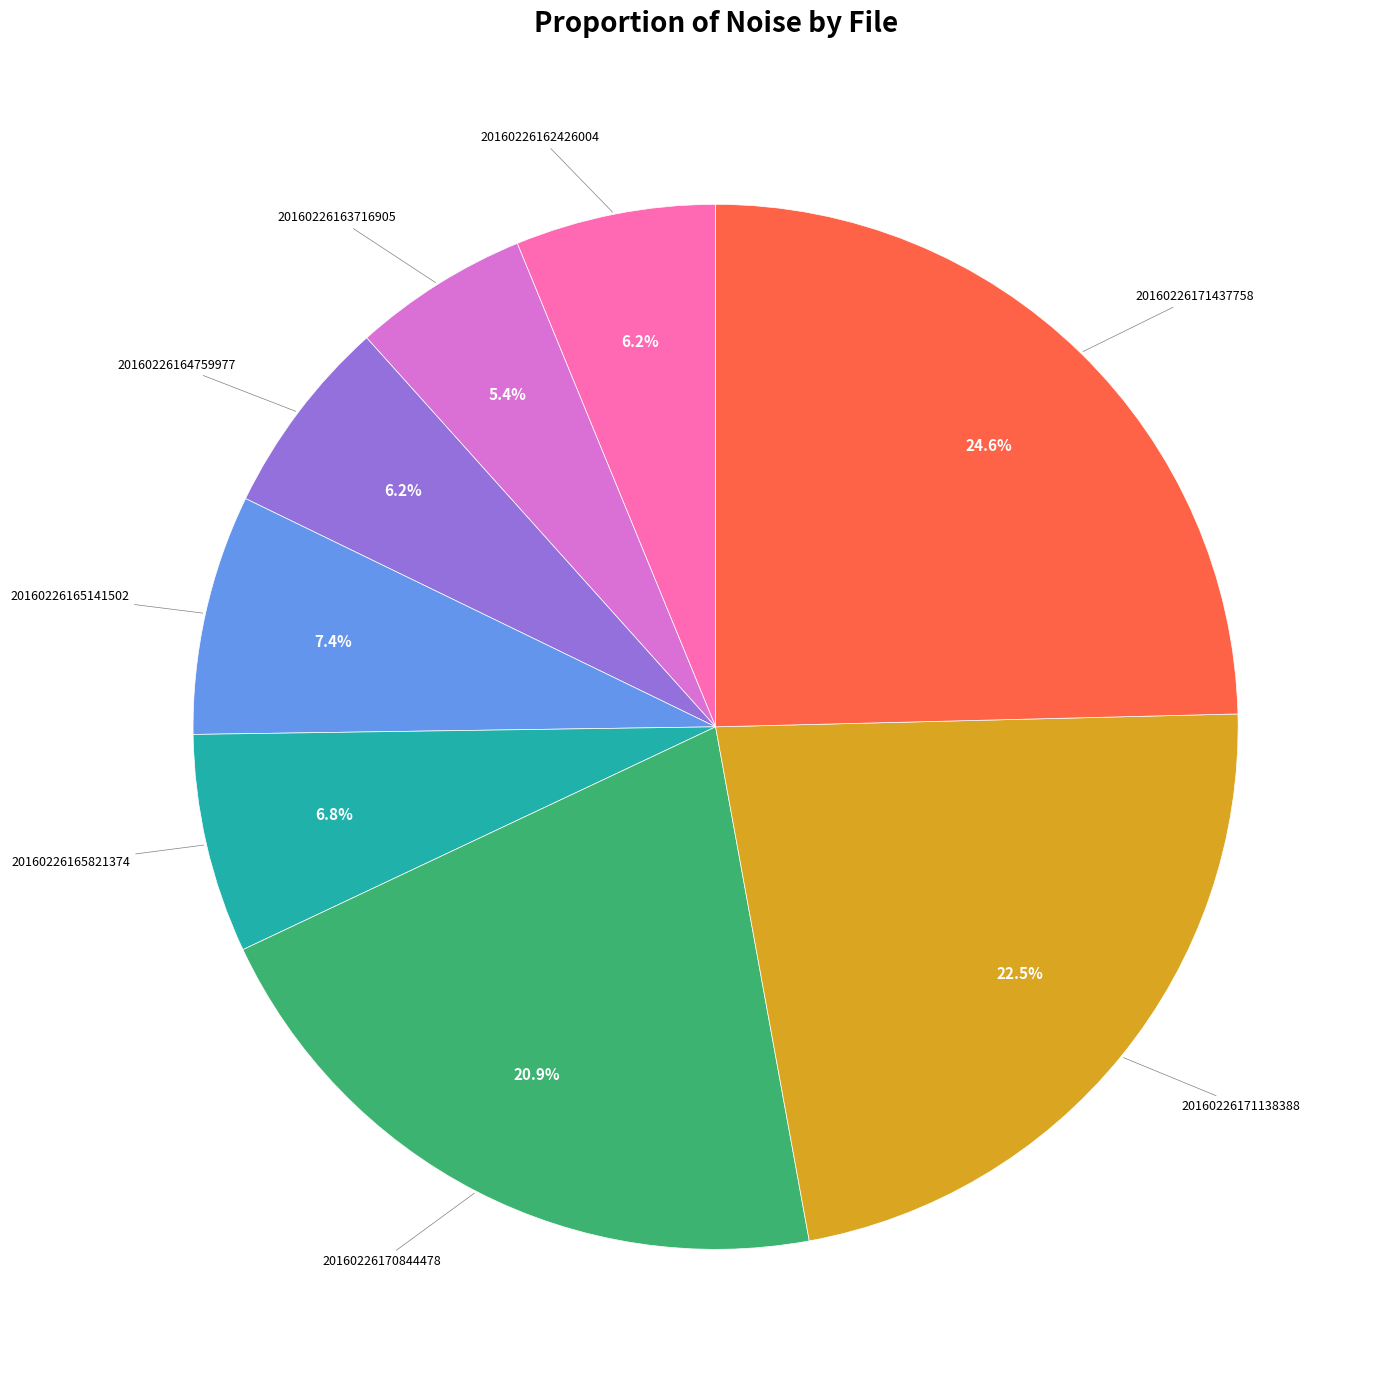

Is there a majority slice in this chart?

No